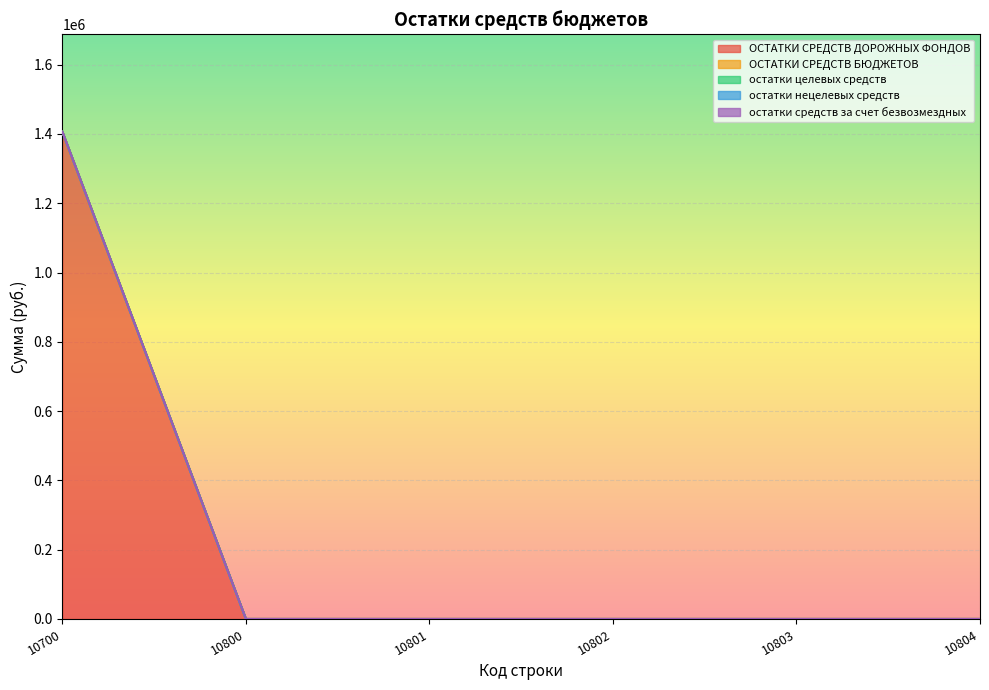

Which series has the largest total across all categories?

ОСТАТКИ СРЕДСТВ ДОРОЖНЫХ ФОНДОВ